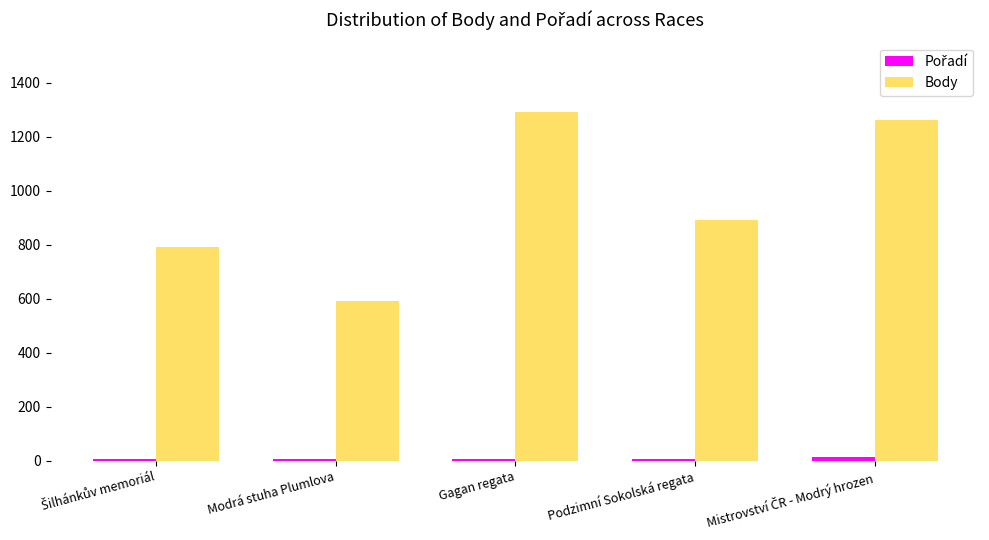

What is the label of the 4th bar from the right?

Modrá stuha Plumlova